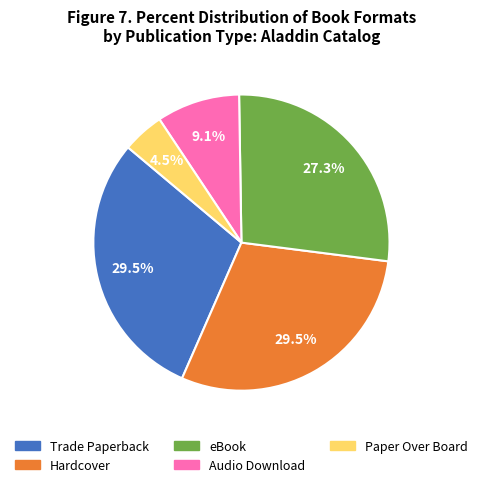

Count the number of slices in the pie.

5